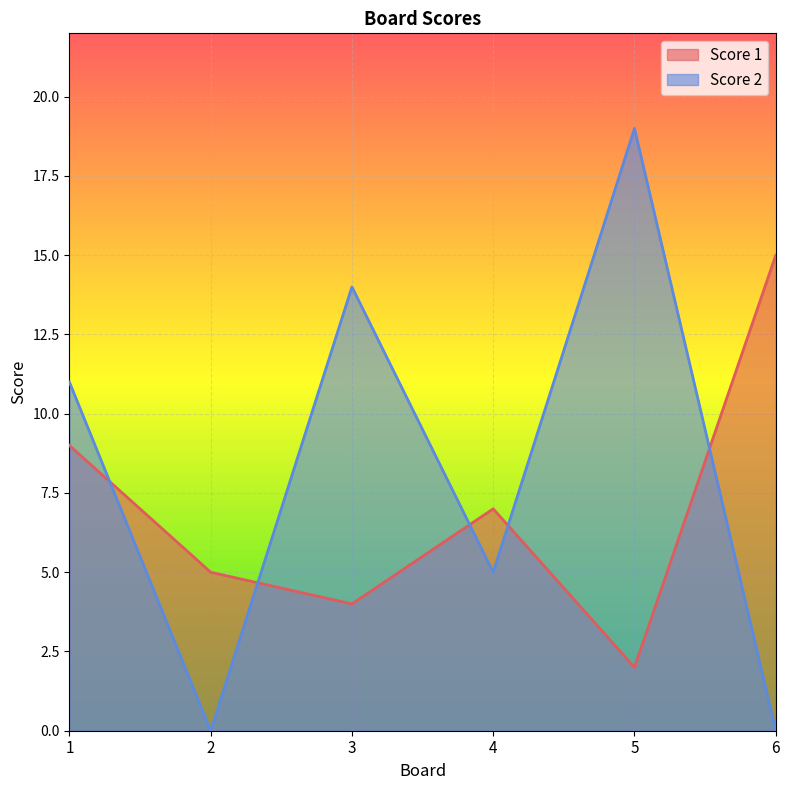

How many interior local valleys does the Score 2 series have?

2